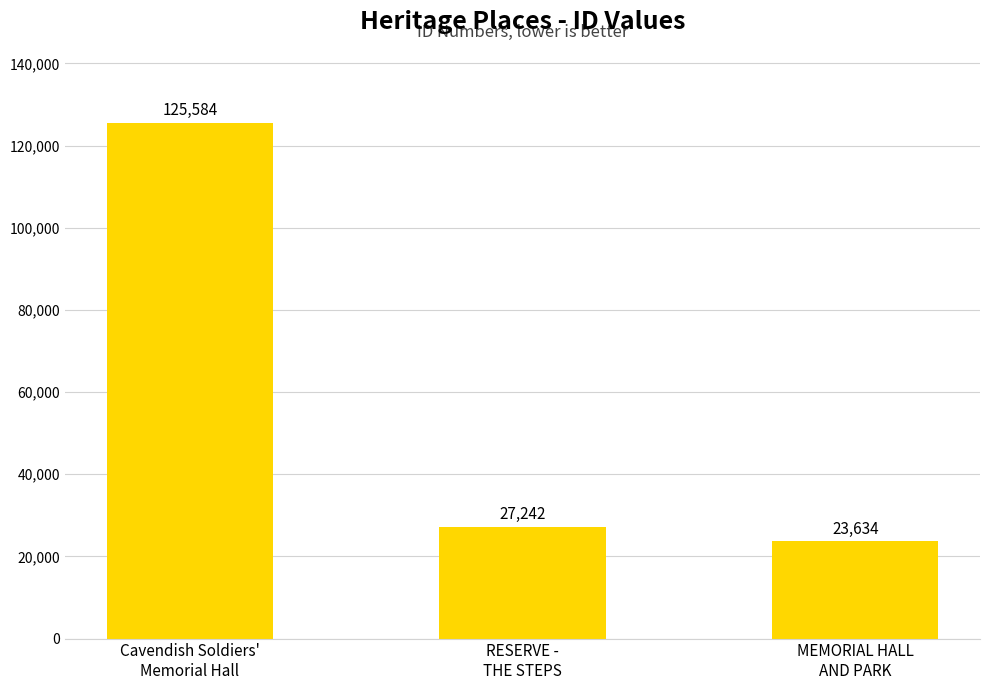

What is the greatest value displayed?

125584